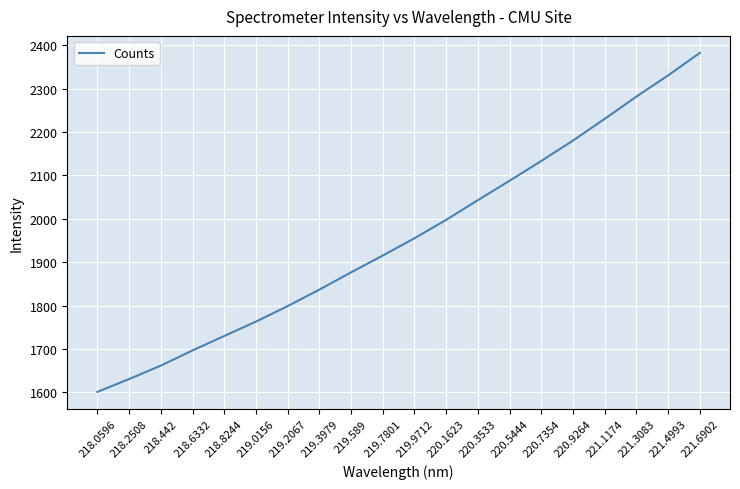

Count the number of data series in this chart.

1